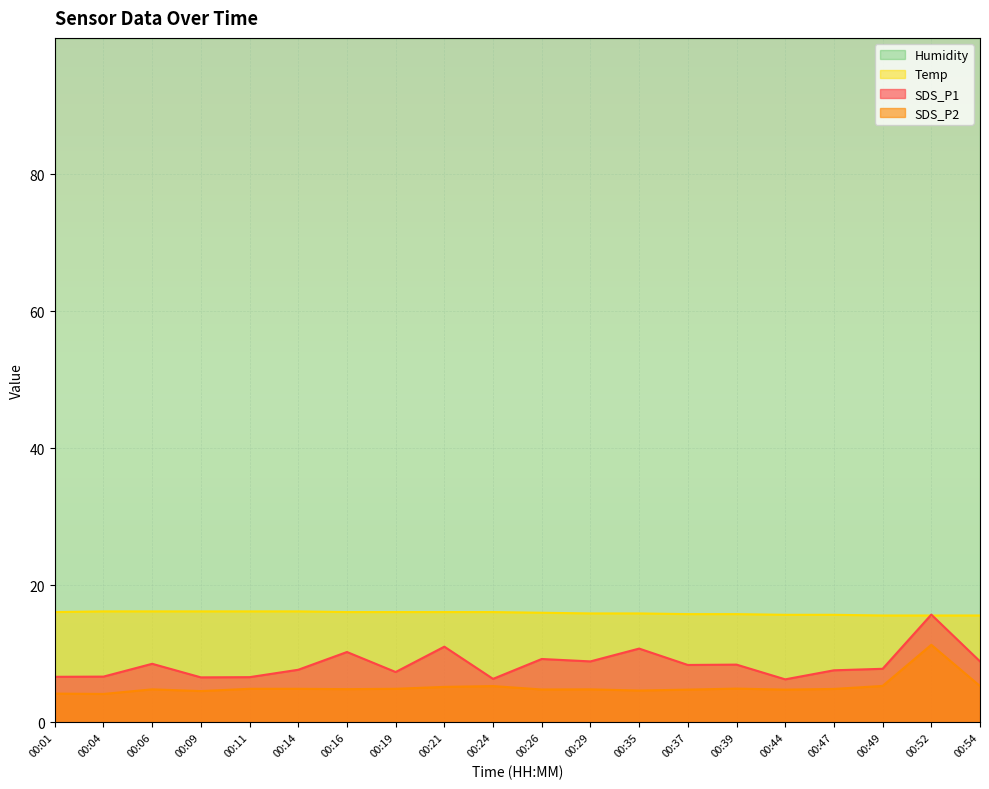

Reading left to right, what are all the values shown in this chart?

SDS_P1: 6.7	6.7	8.6	6.6	6.6	7.7	10.3	7.3	11.1	6.3	9.2	8.9	10.8	8.4	8.4	6.3	7.6	7.8	15.7	8.9
SDS_P2: 4.2	4.2	4.8	4.6	4.9	4.9	4.8	4.9	5.2	5.3	4.8	4.8	4.7	4.8	4.9	4.8	4.9	5.3	11.3	5.3
Temp: 16.1	16.2	16.2	16.2	16.2	16.2	16.1	16.1	16.1	16.1	16.0	15.9	15.9	15.8	15.8	15.7	15.7	15.6	15.6	15.6